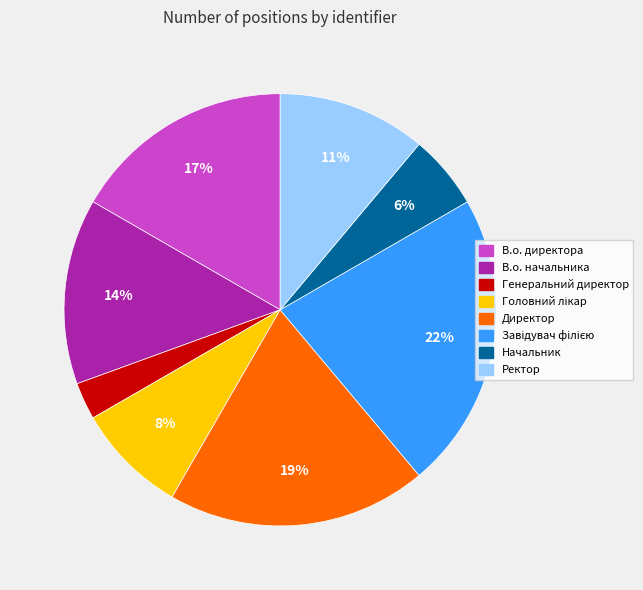

To the nearest percent, what percentage of the pie is Генеральний директор?

3%